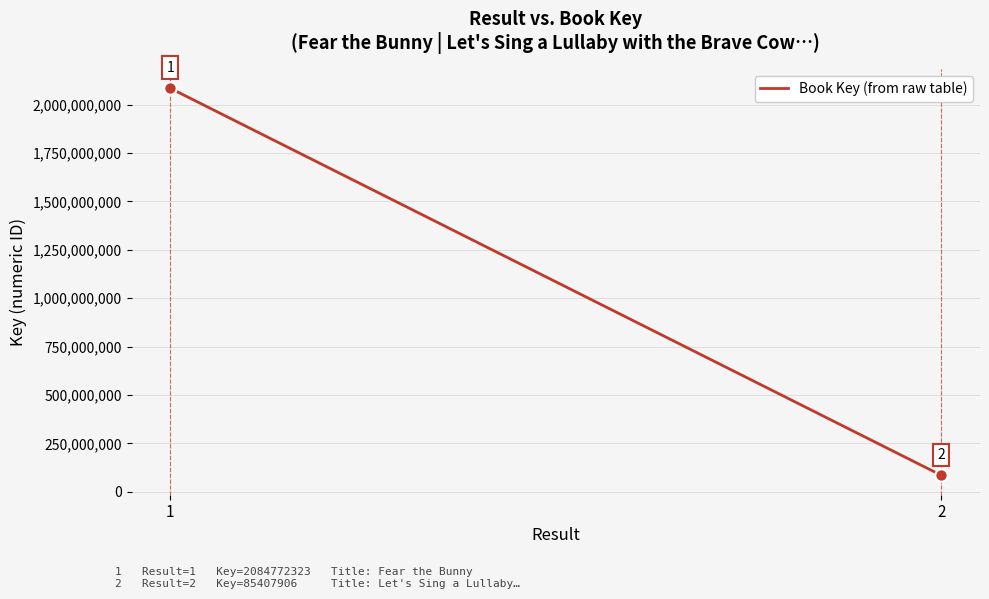

What is the change in value from 1 to 2?

-1999364417